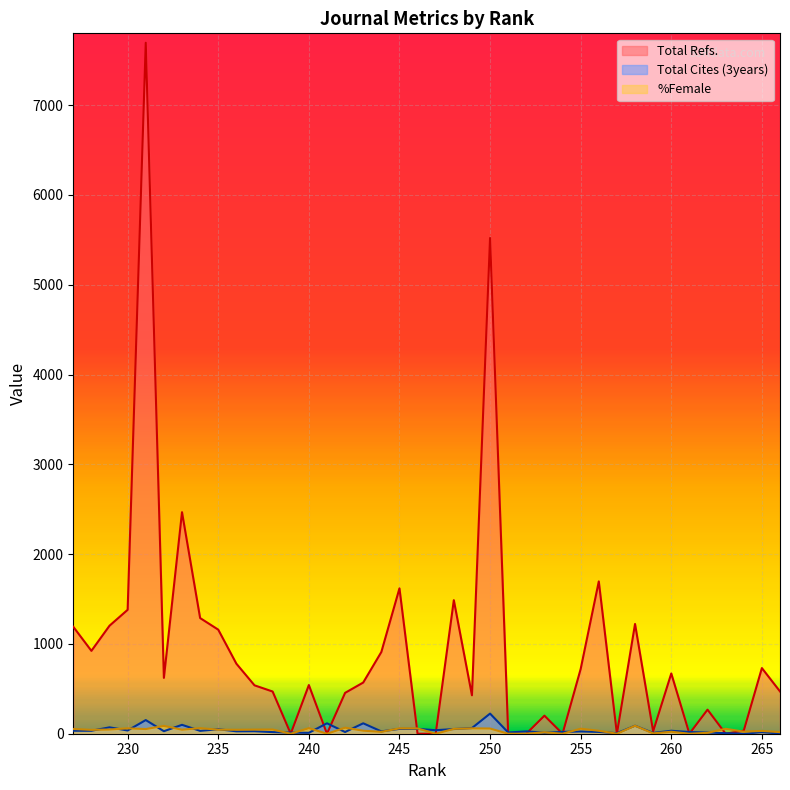

How many positive values does the Total Cites (3years) series have?

39